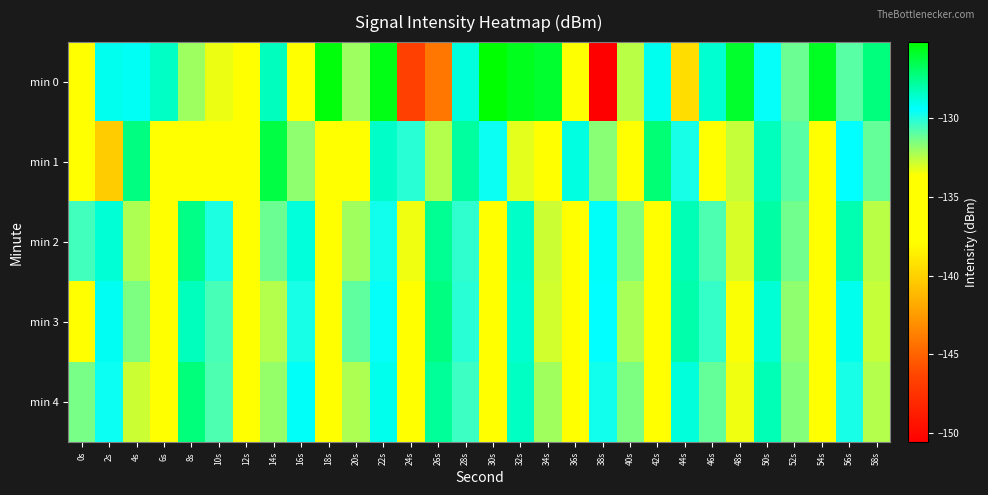

At which category does the chart reach its peak across all series?

30s